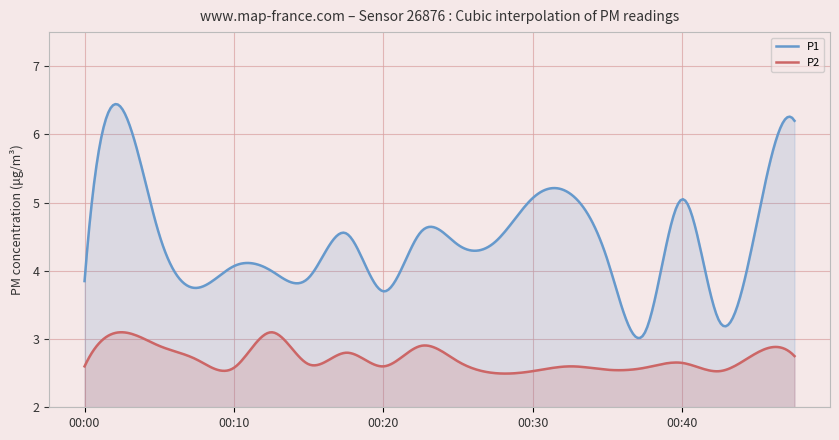

In P1, how many points are higher than both neighbors (excluding endpoints)?

7